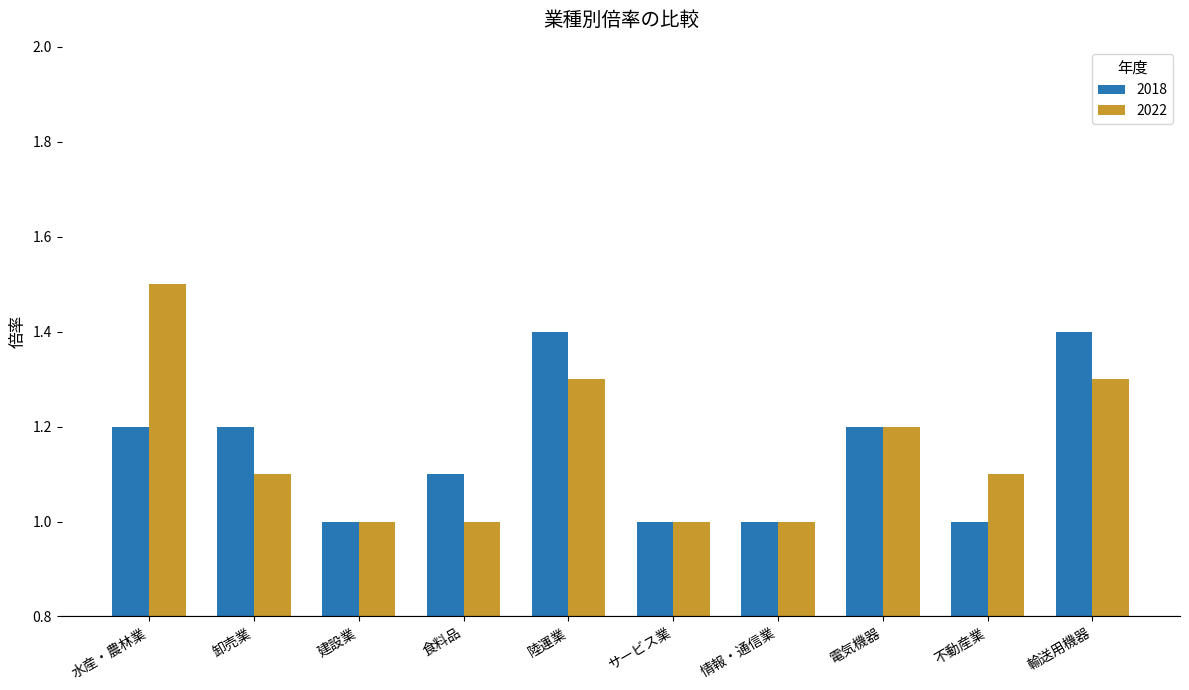

True or false: 2022 has a value of 0.3 at 卸売業.

False